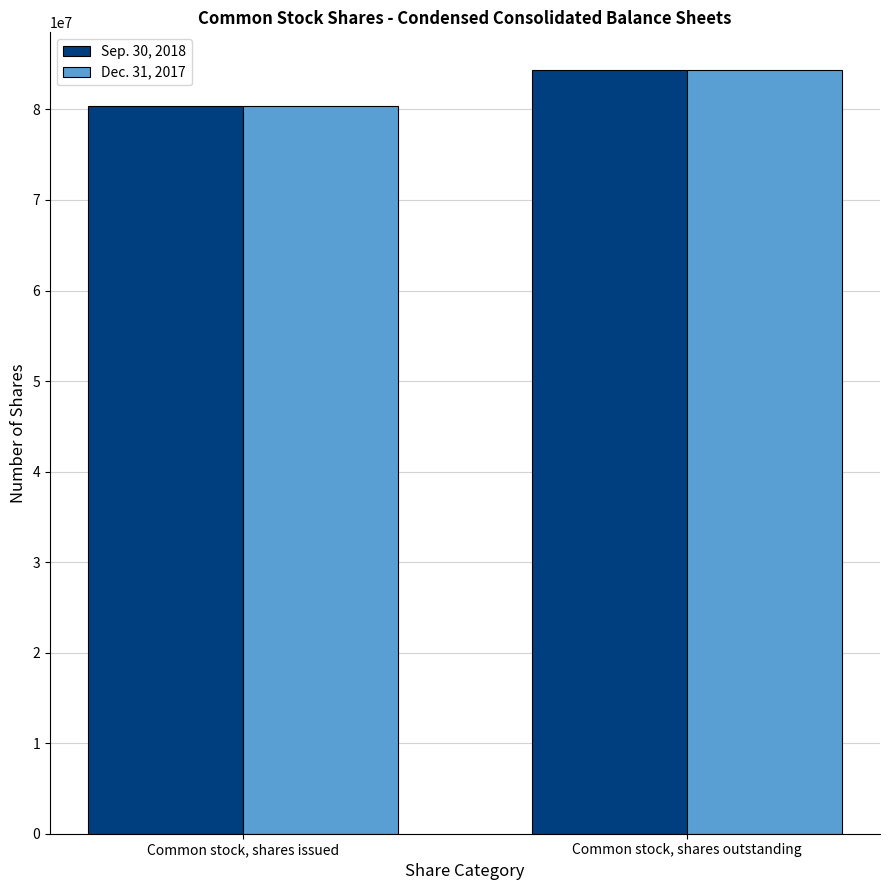

At which label is Sep. 30, 2018 closest to 82323926?

Common stock, shares issued